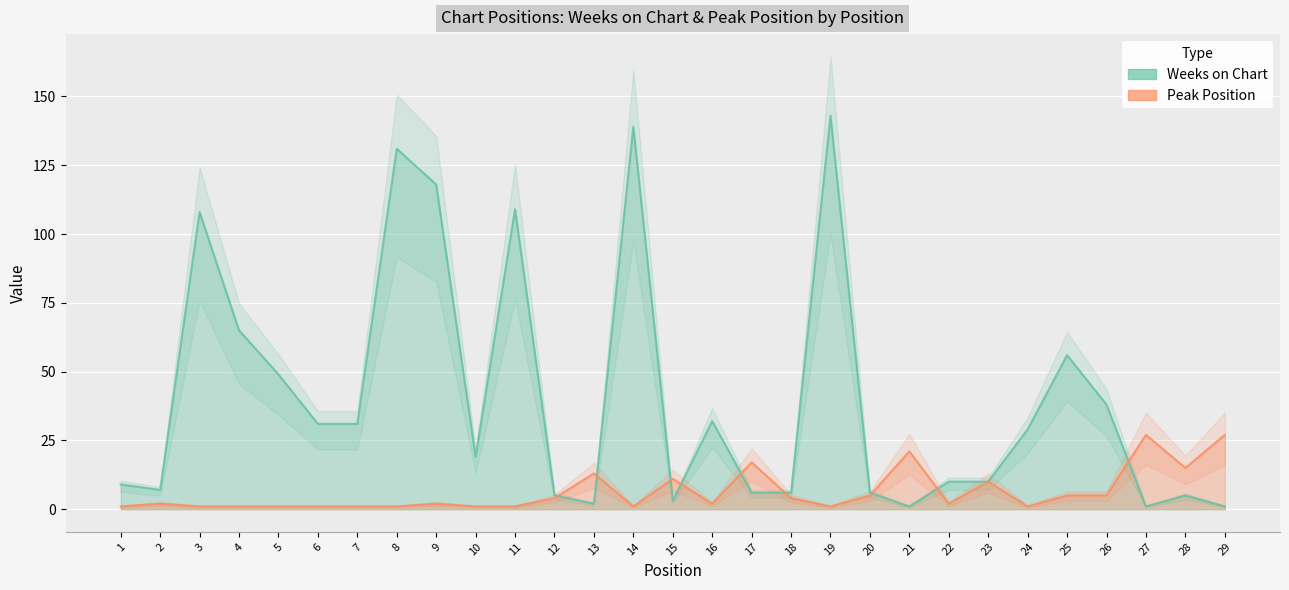

What is the total value across all series at 28?

20